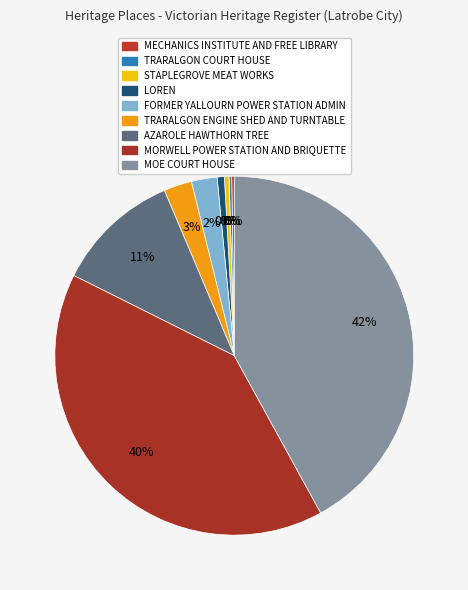

Is it true that LOREN is 1% of the pie?

True